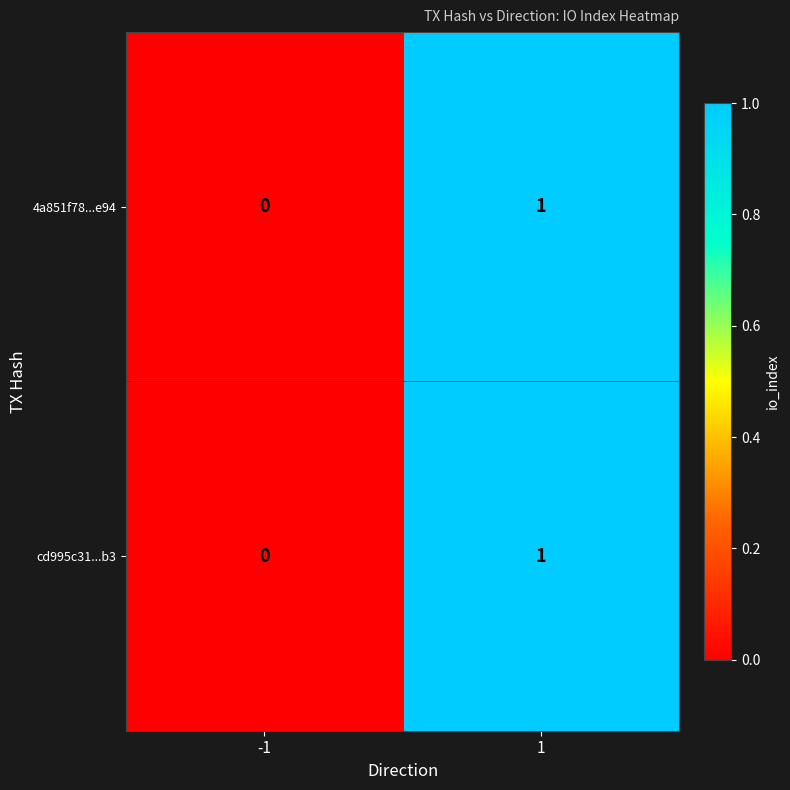

List the labels in order of 4a851f78...e94 value, largest first.

1, -1